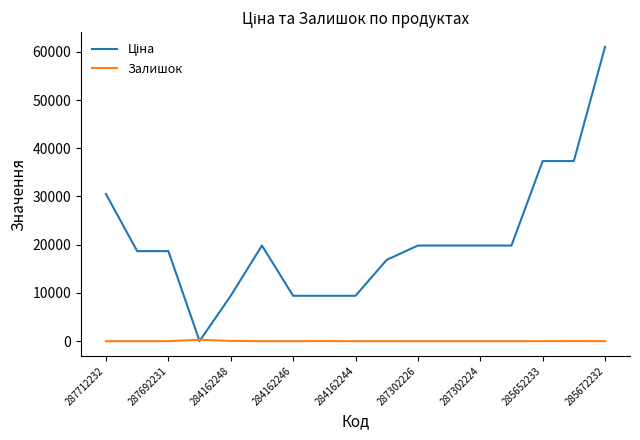

What is the greatest value displayed?

61024.7